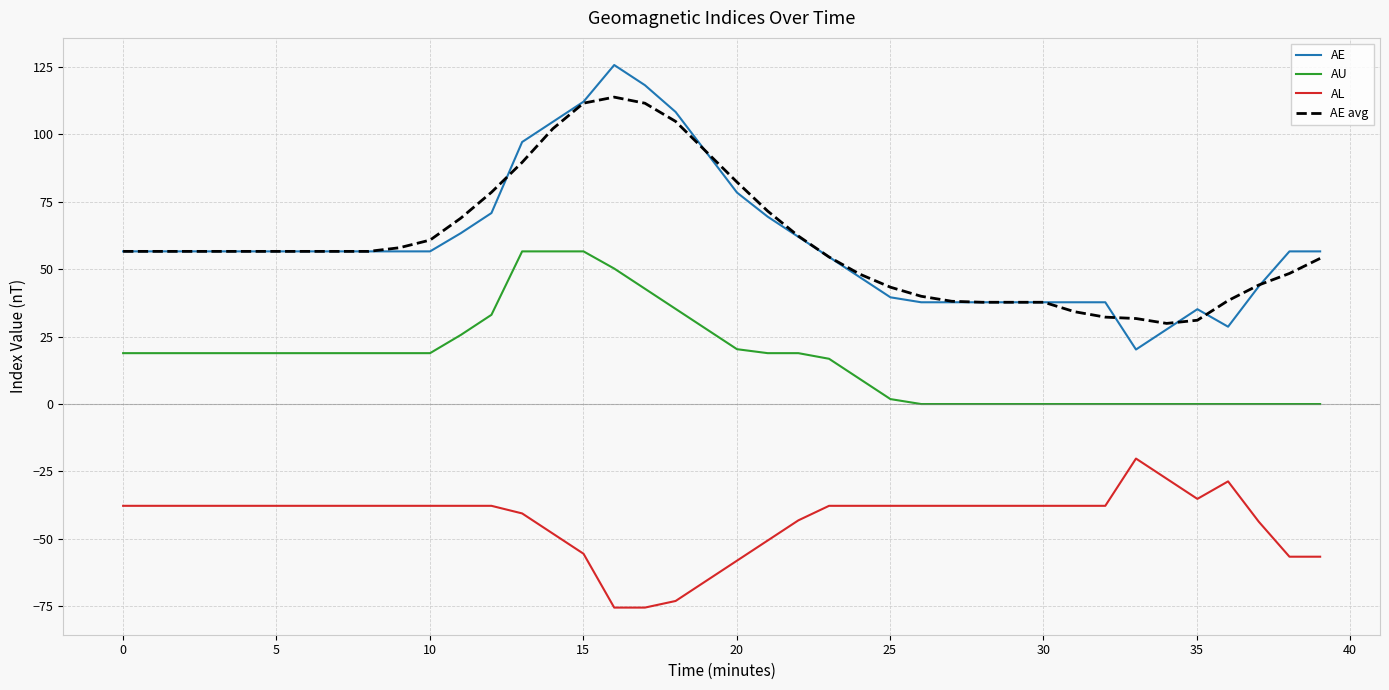

Rank the series by their maximum value, from lowest to highest.

AL, AU, AE avg, AE